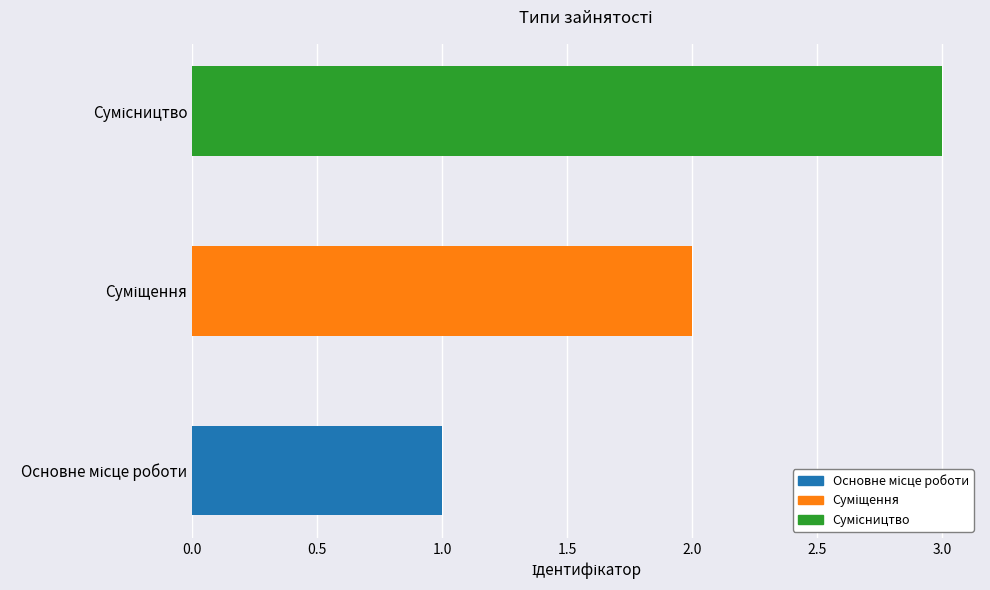

Reading left to right, list all the values displayed in this chart.

1	2	3